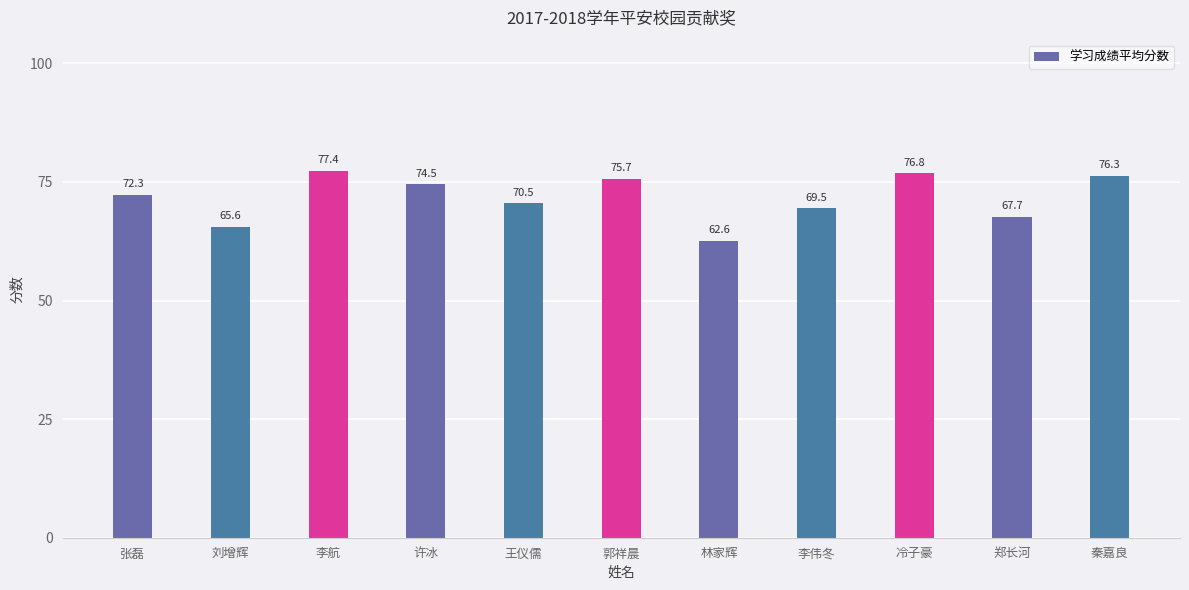

Which has a higher value, 李航 or 郭祥晨?

李航